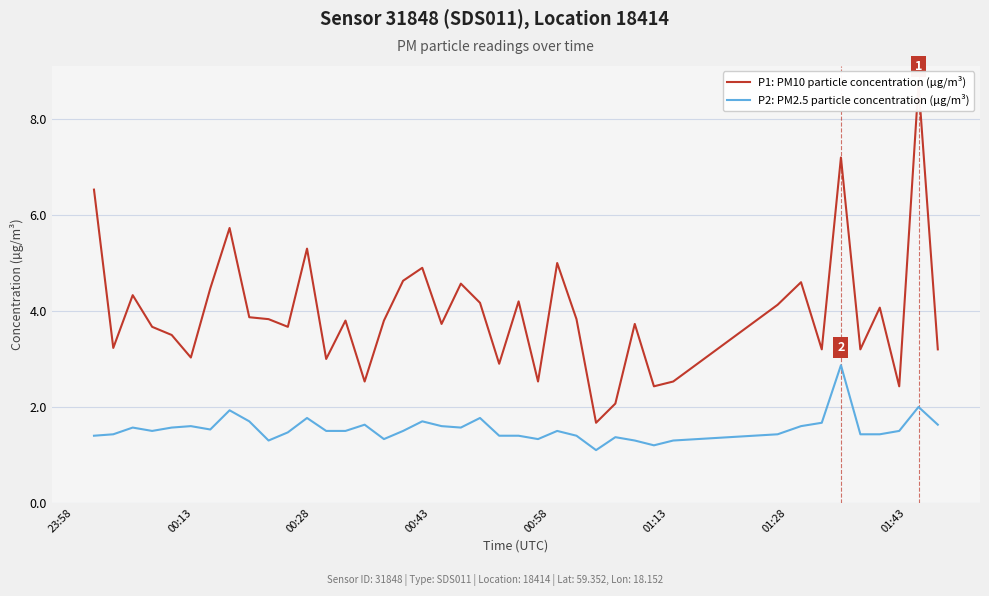

How many interior local peaks does the P2: PM2.5 particle concentration (µg/m³) series have?

11